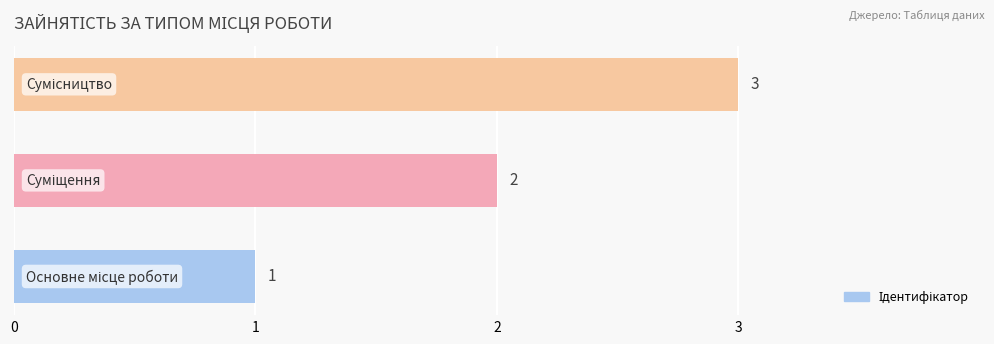

What is the greatest value displayed?

3